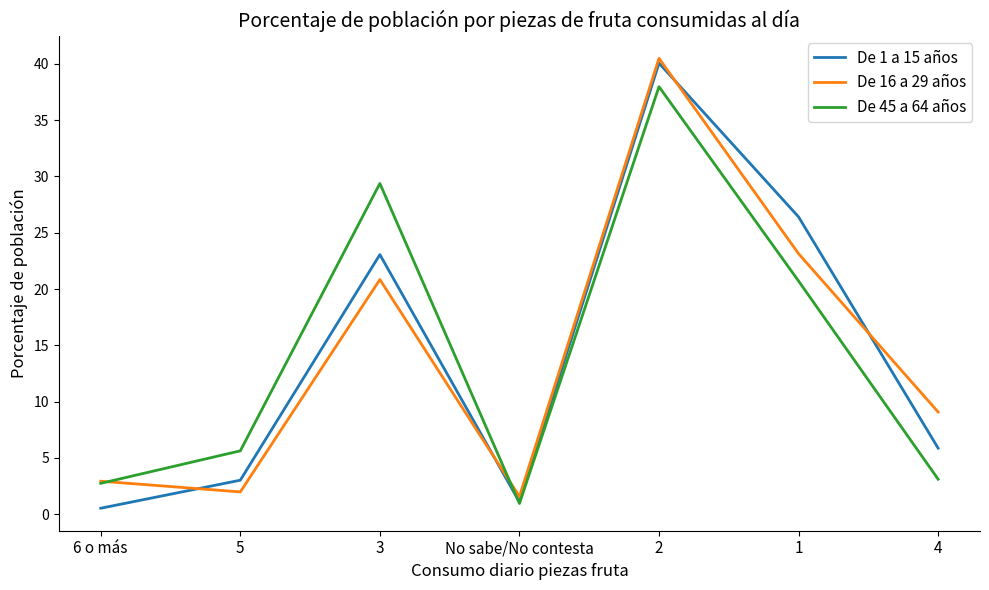

True or false: De 1 a 15 años has more than 1 points higher than both neighbors.

True